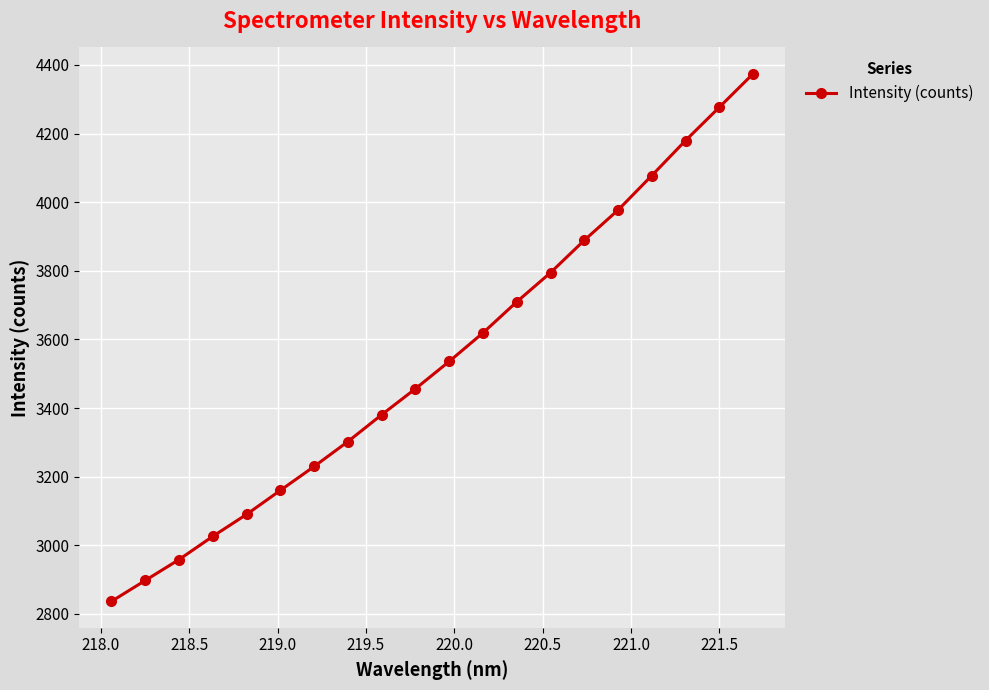

What is the difference between the maximum and minimum values?

1537.6